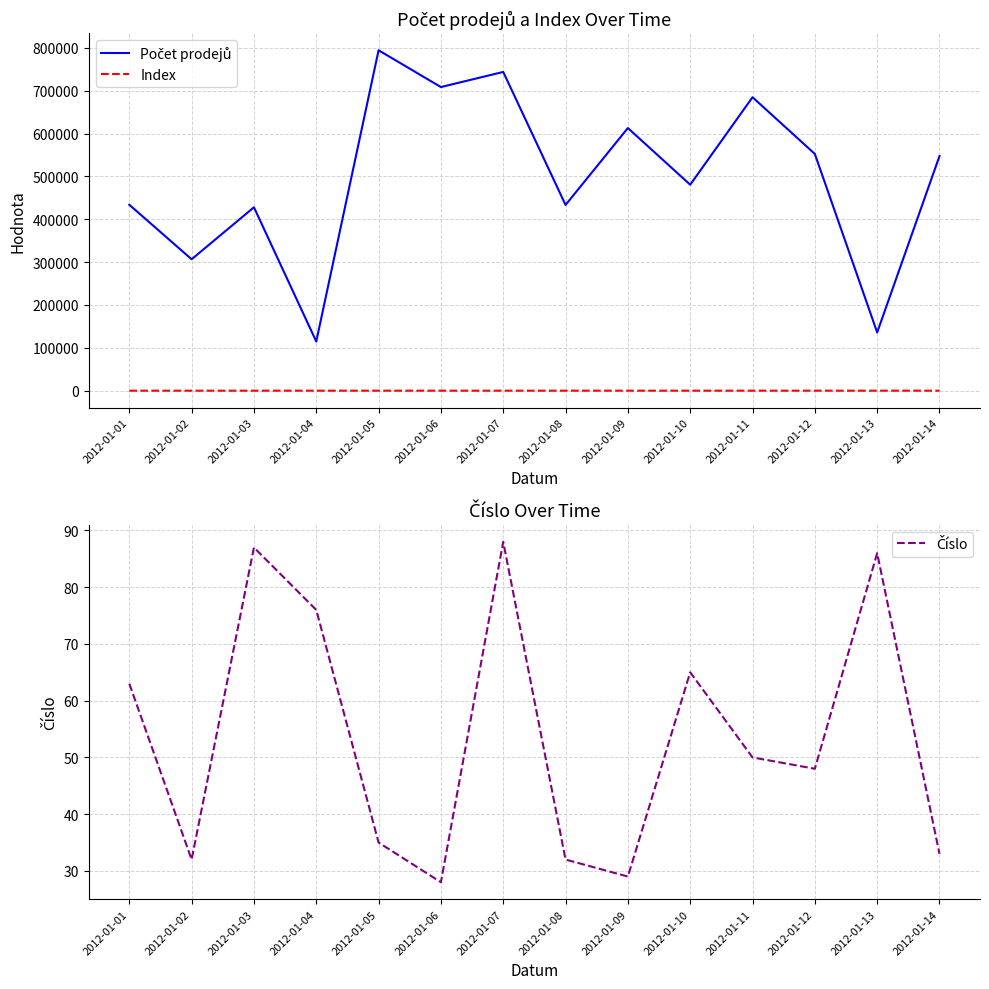

Which series has the largest range (max minus min)?

Počet prodejů